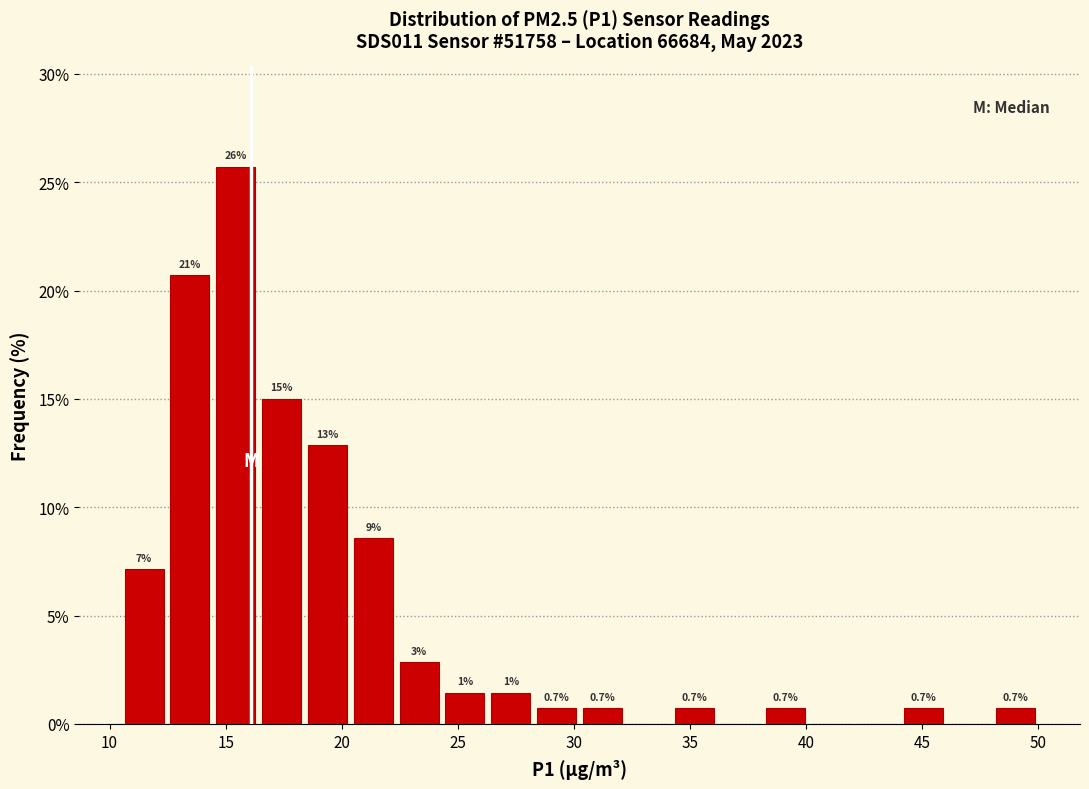

Read against the x-axis, roughly where is the centre of the tallest bar?

15.5